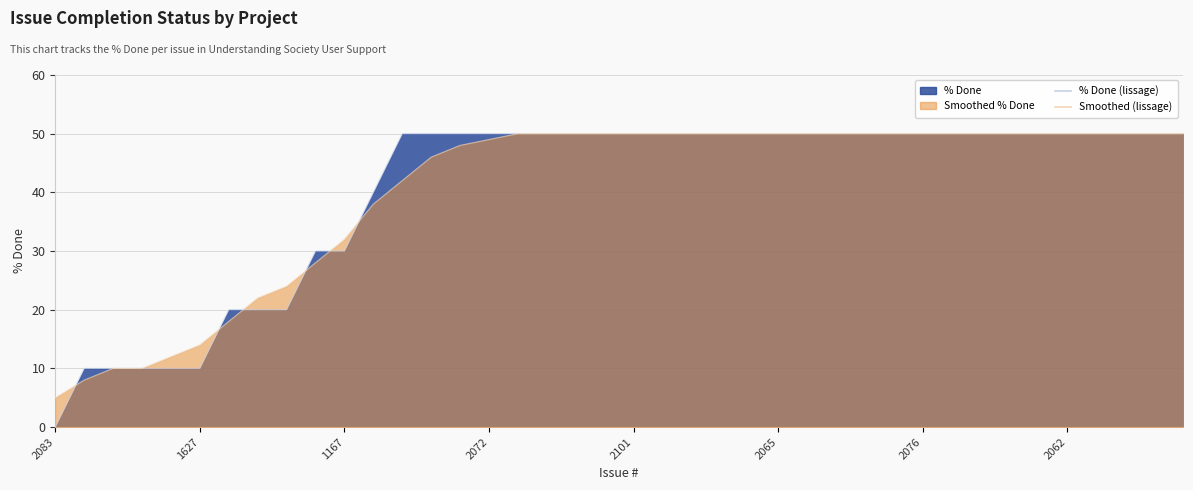

What is the label of the 39th point from the left?

38